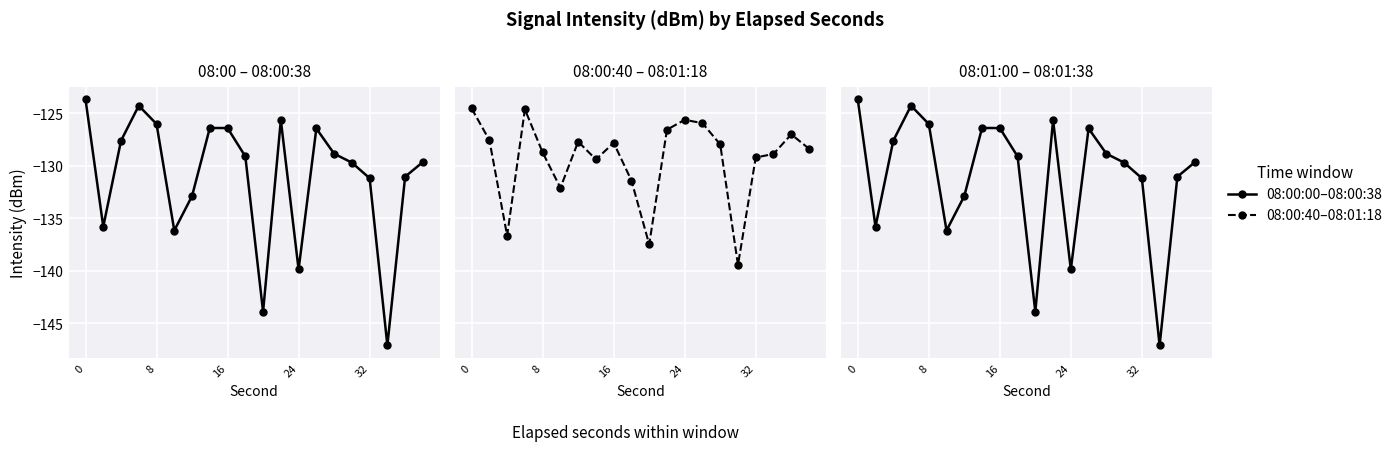

How many values in the 08:00:00–08:00:38 series exceed -129?

9